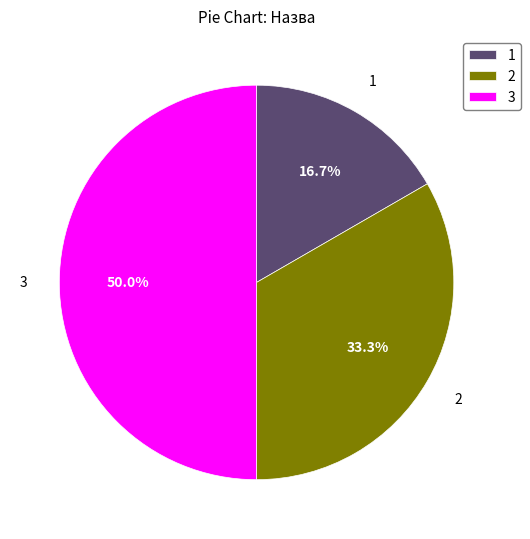

Approximately how many times larger is the value at 1 compared to 2?

0.5